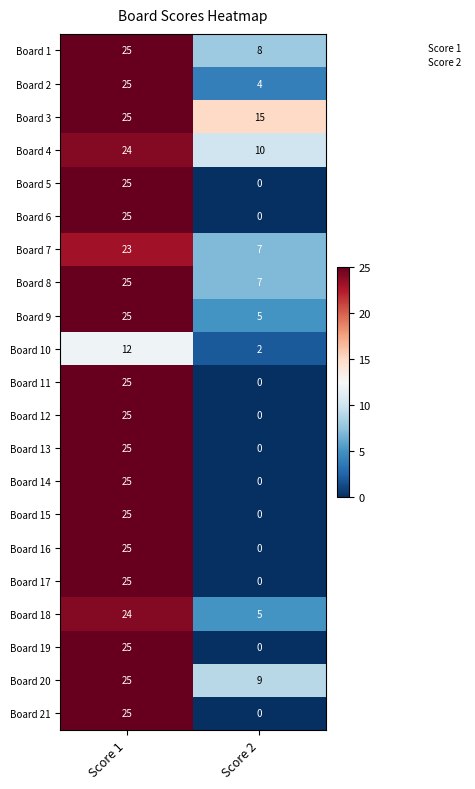

What is the difference between the highest and lowest values at Score 1?

13